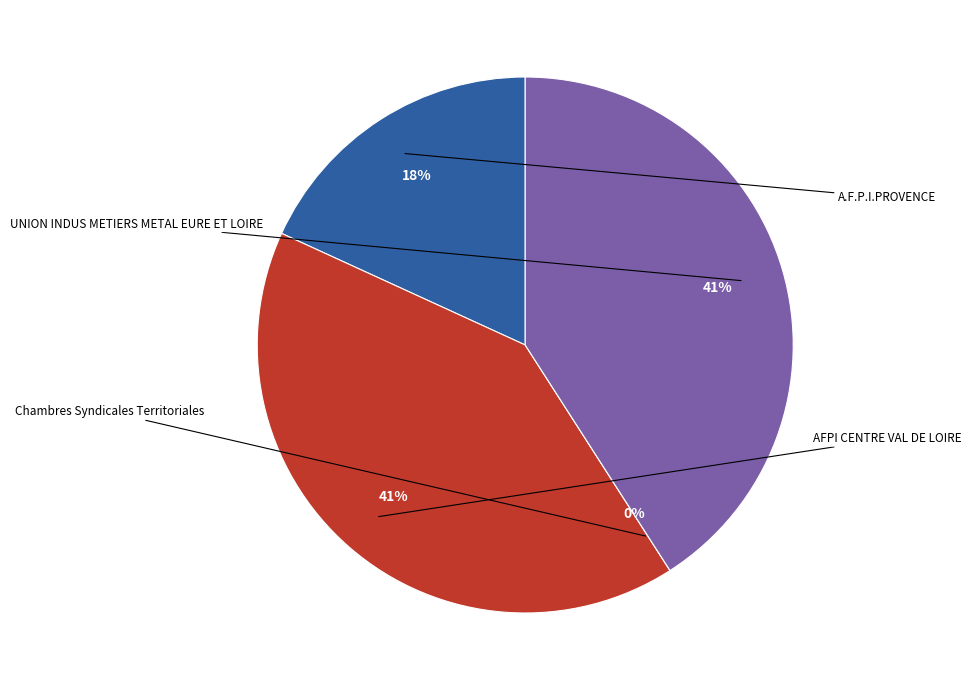

How many segments does this pie chart have?

4